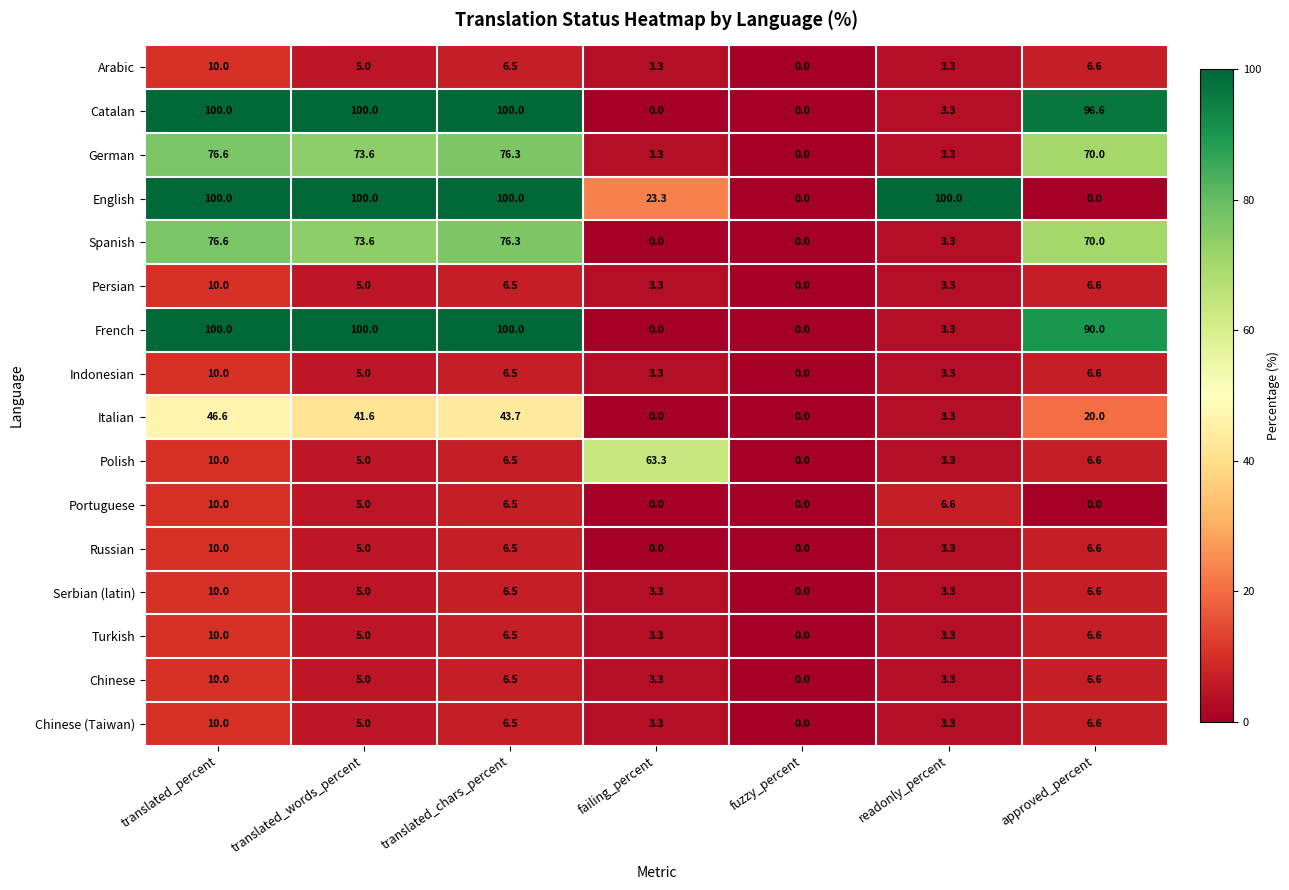

At which label does Portuguese first exceed 5?

translated_percent